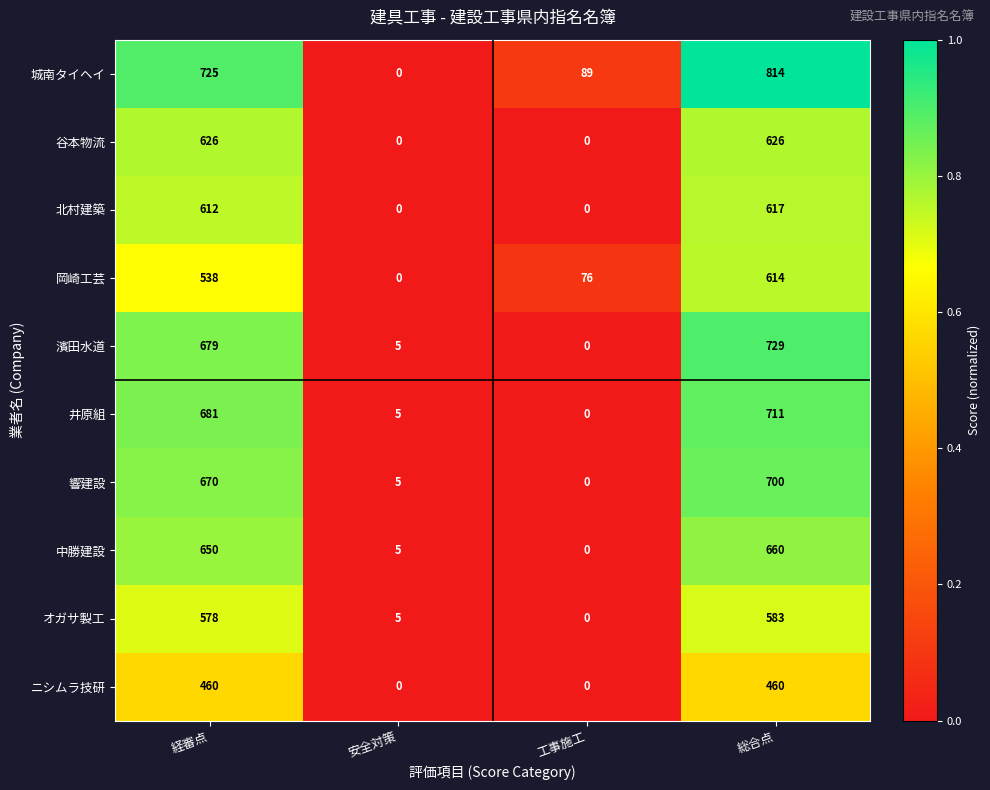

How many data points in 岡崎工芸 are less than 538?

2